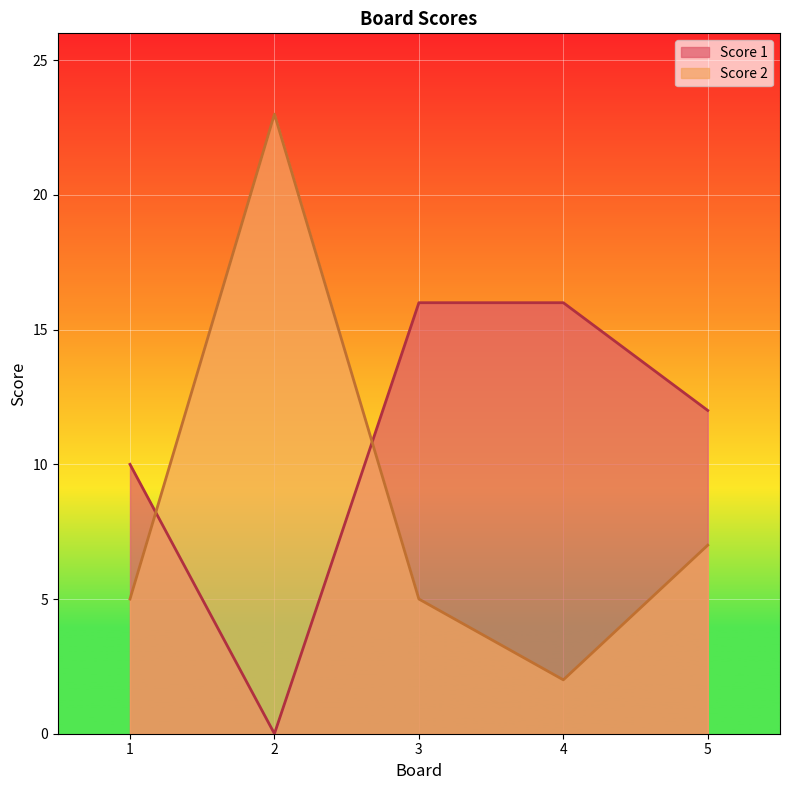

What is the sum of the Score 2 values at 3 and 1?

10